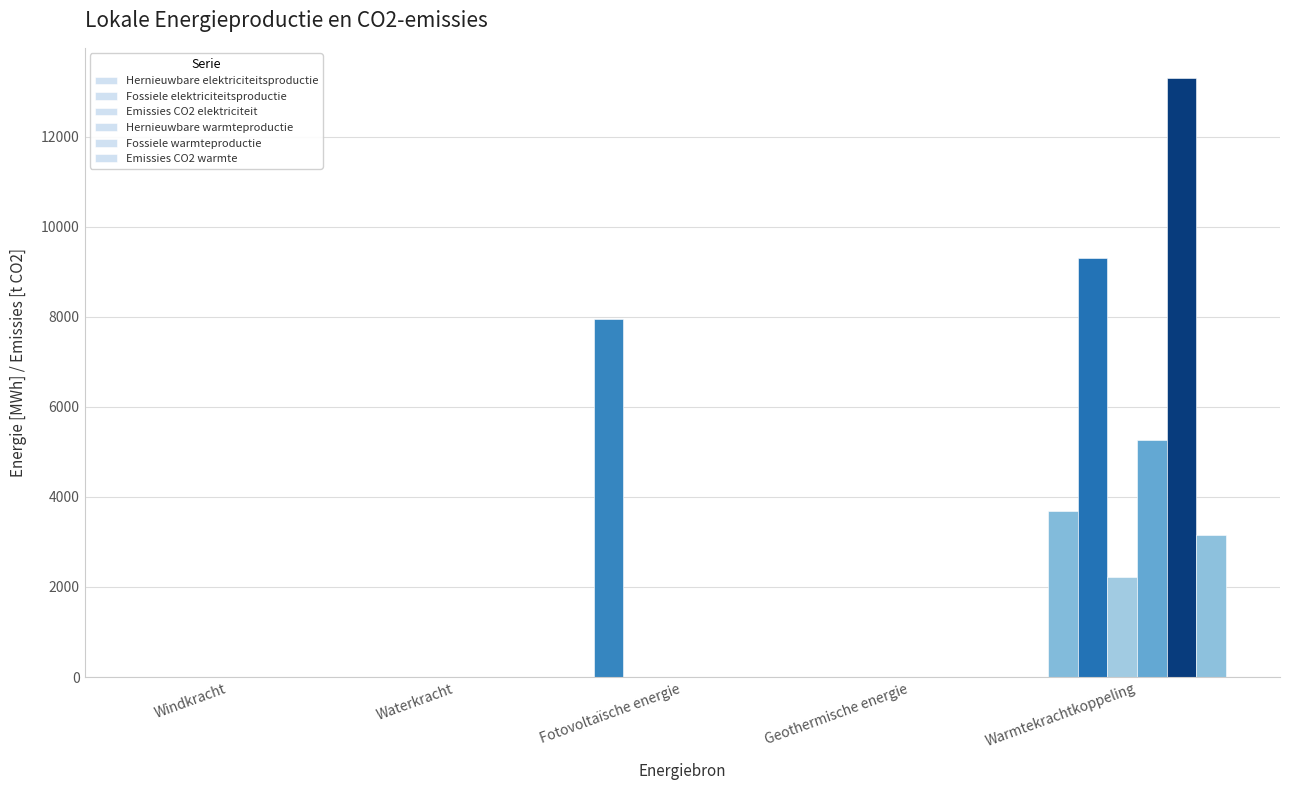

How many groups of bars are there?

5